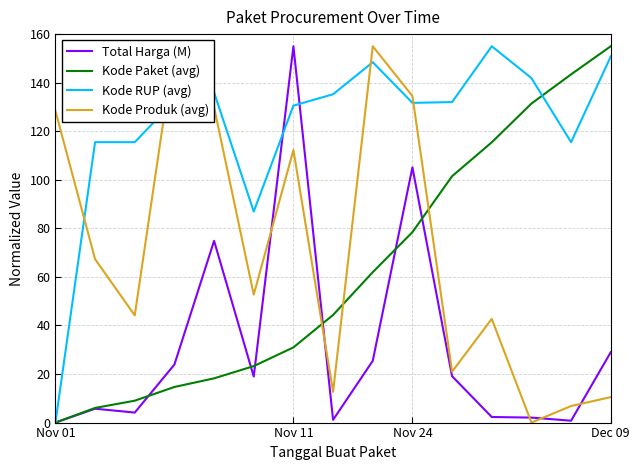

At which label does Total Harga (M) reach its minimum?

Nov 01